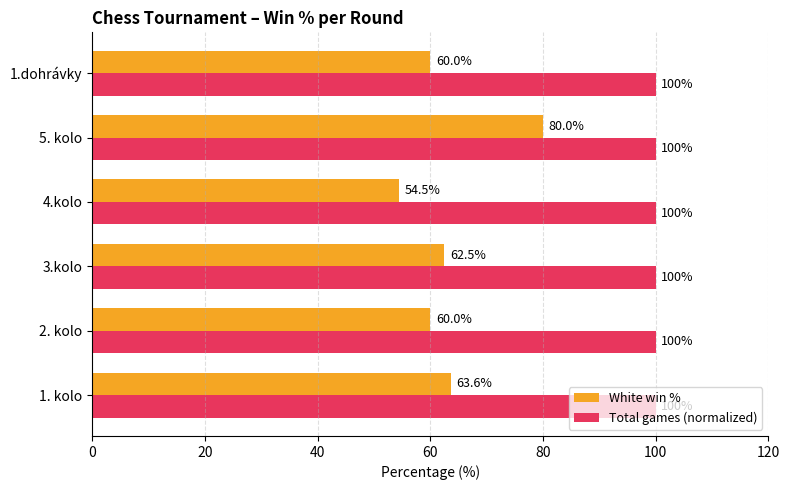

List the series in order of their overall mean, highest first.

Total games (normalized), White win %